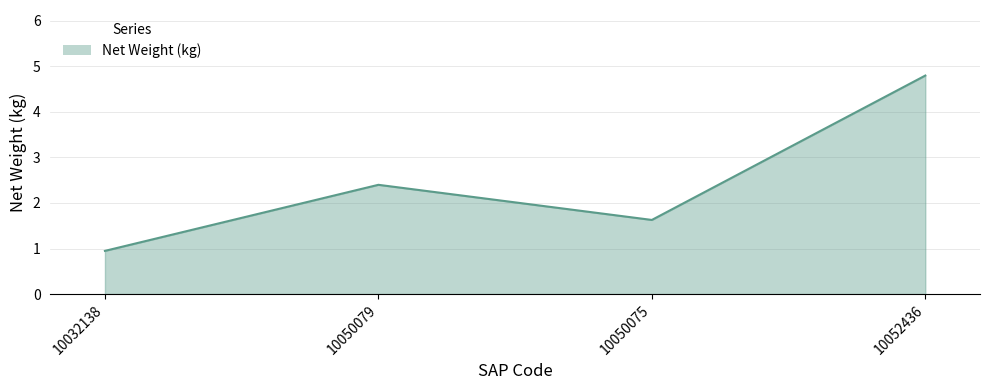

What position from the right is 10052436?

1